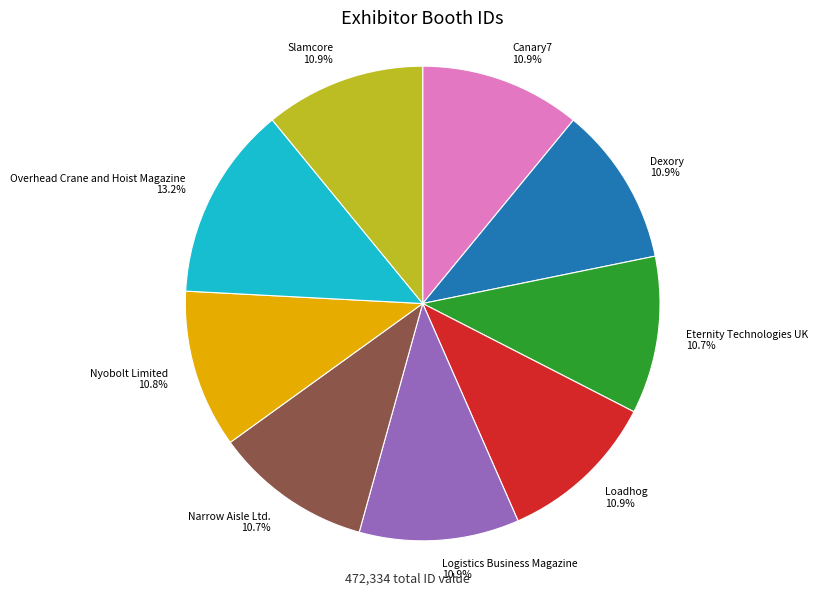

The Canary7 slice represents 21% of the pie. True or false?

False